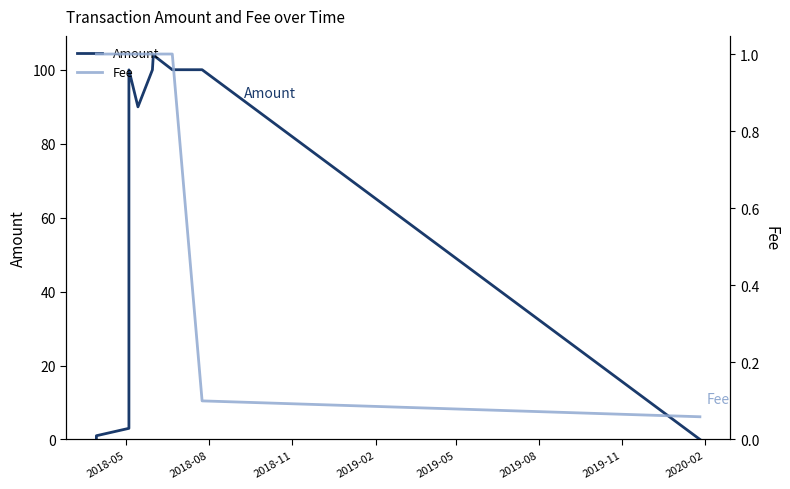

What is the greatest value displayed?

104.0